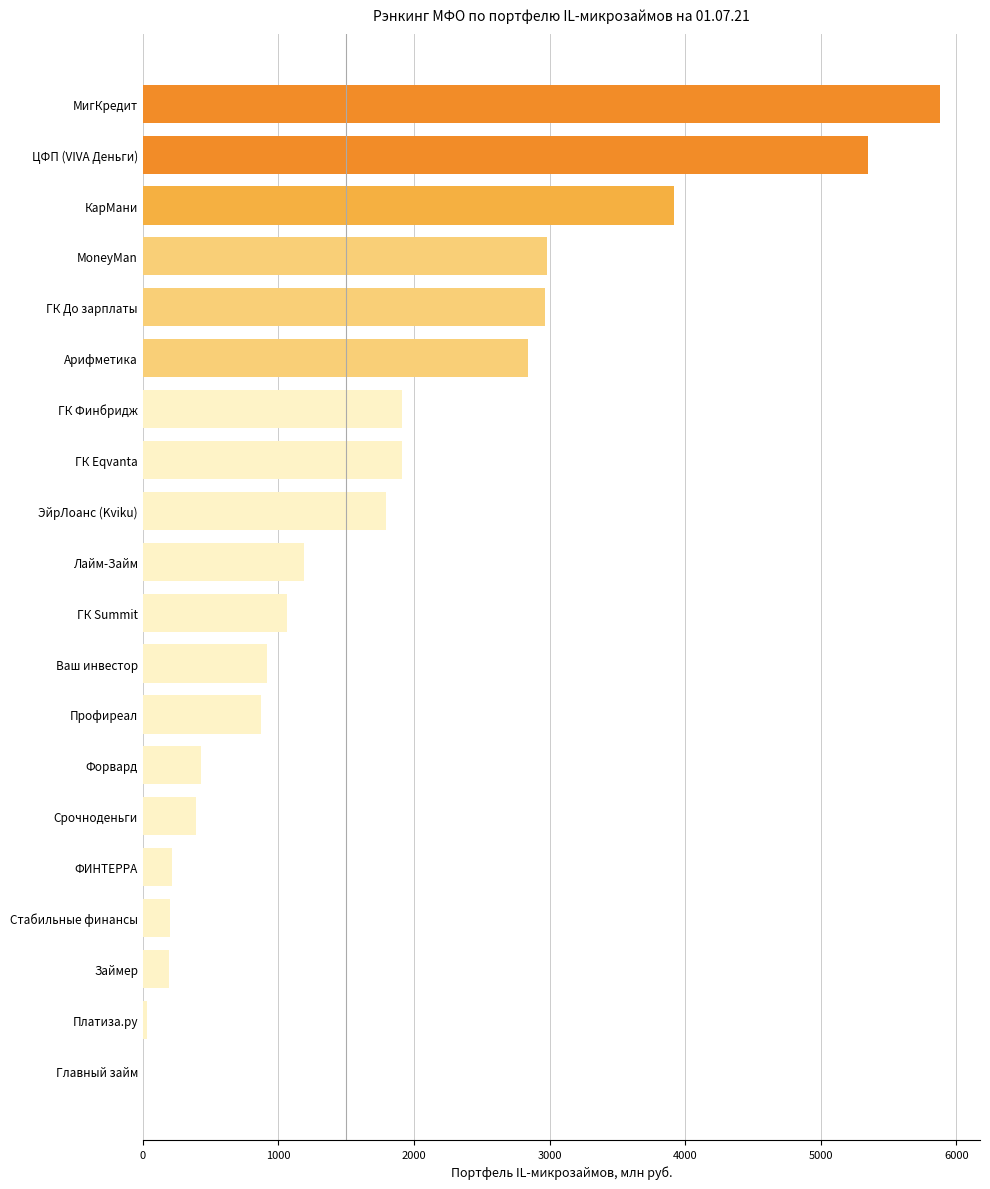

The value at Арифметика is 2839.3. True or false?

True